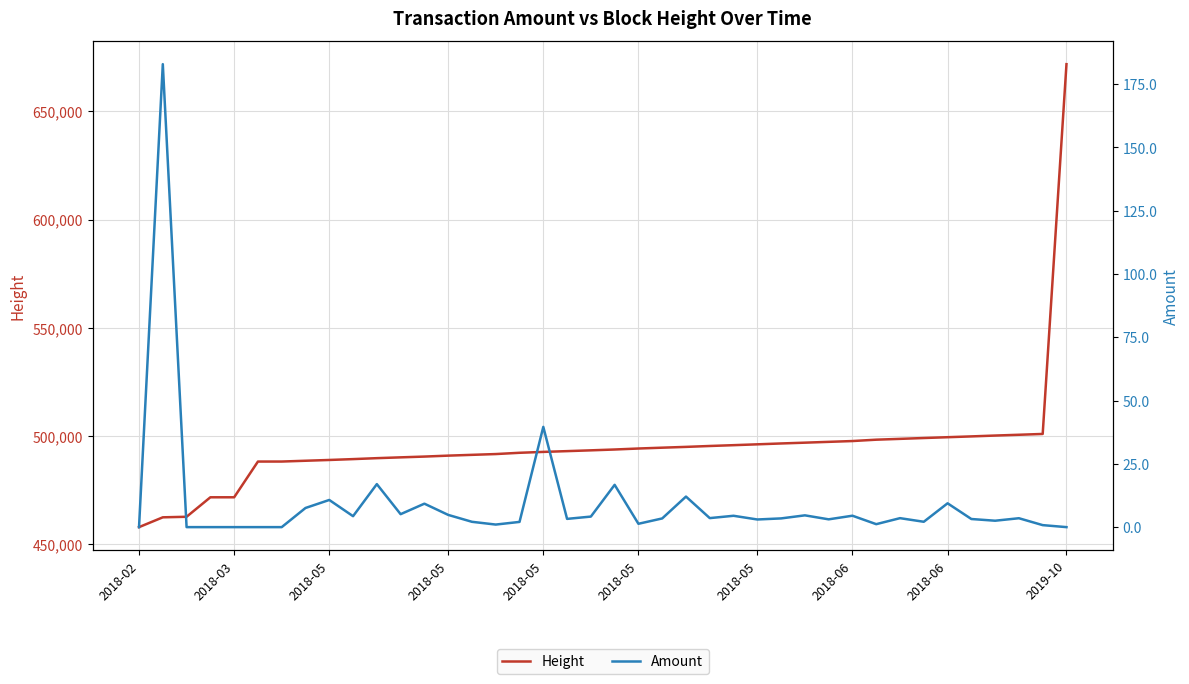

List the series in order of their overall mean, highest first.

Height, Amount